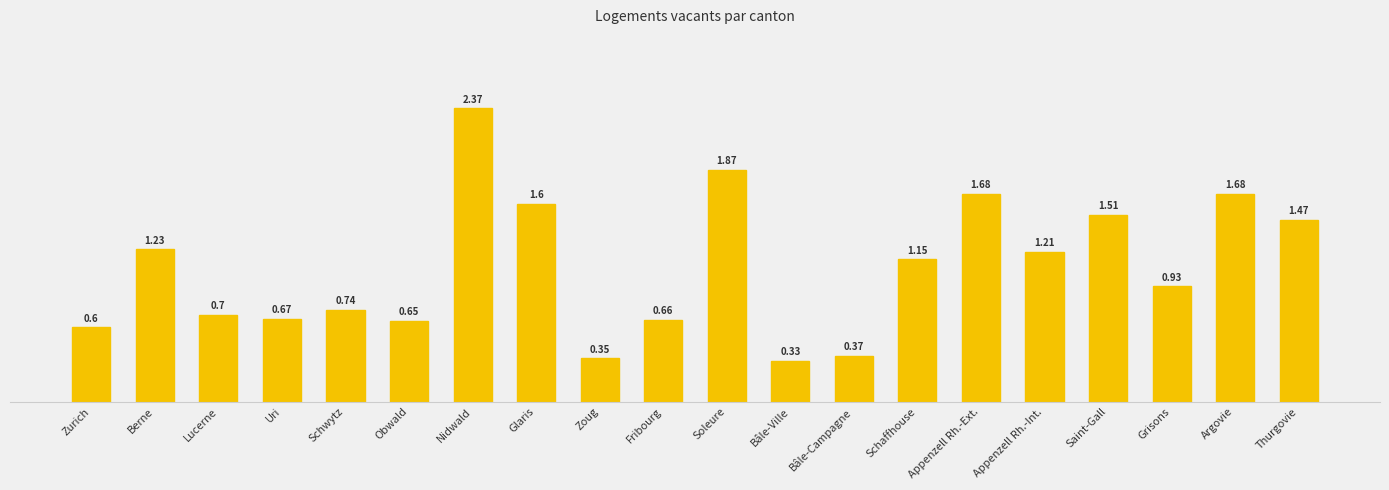

Which label corresponds to the largest value in the chart?

Nidwald